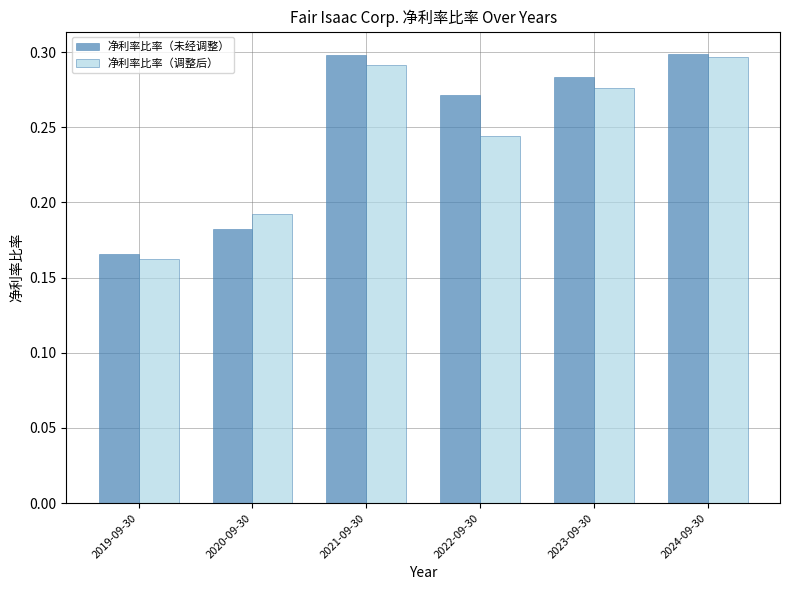

At 2021-09-30, list the series in order from smallest to largest.

净利率比率（调整后）, 净利率比率（未经调整）